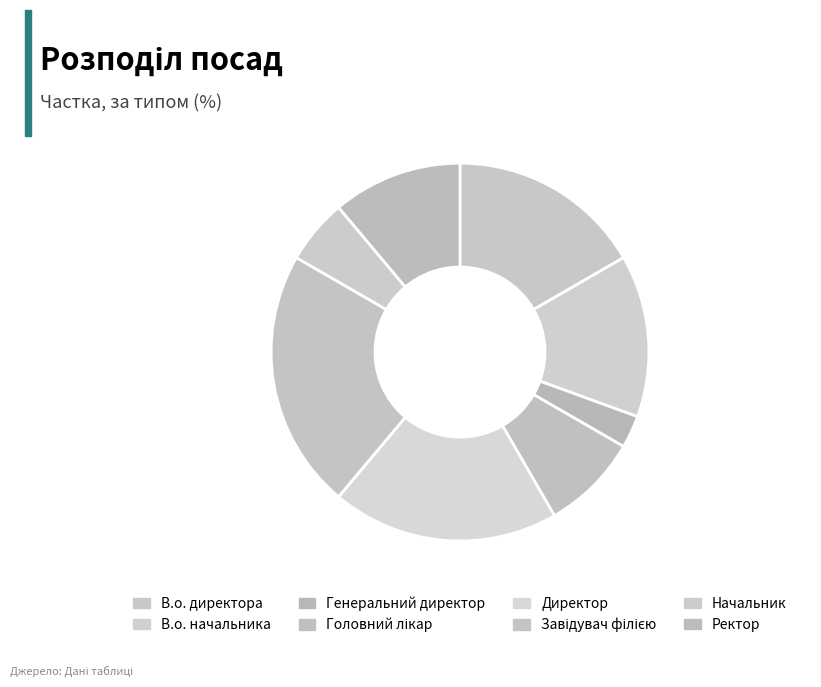

Is Ректор the majority of the pie?

No